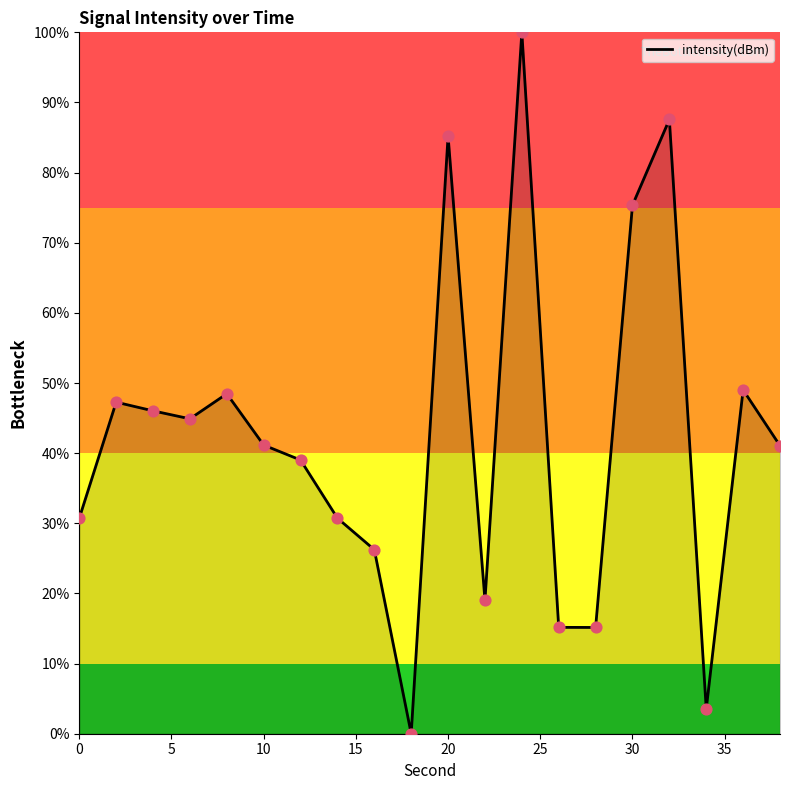

What is the maximum value shown in the chart?

100.0